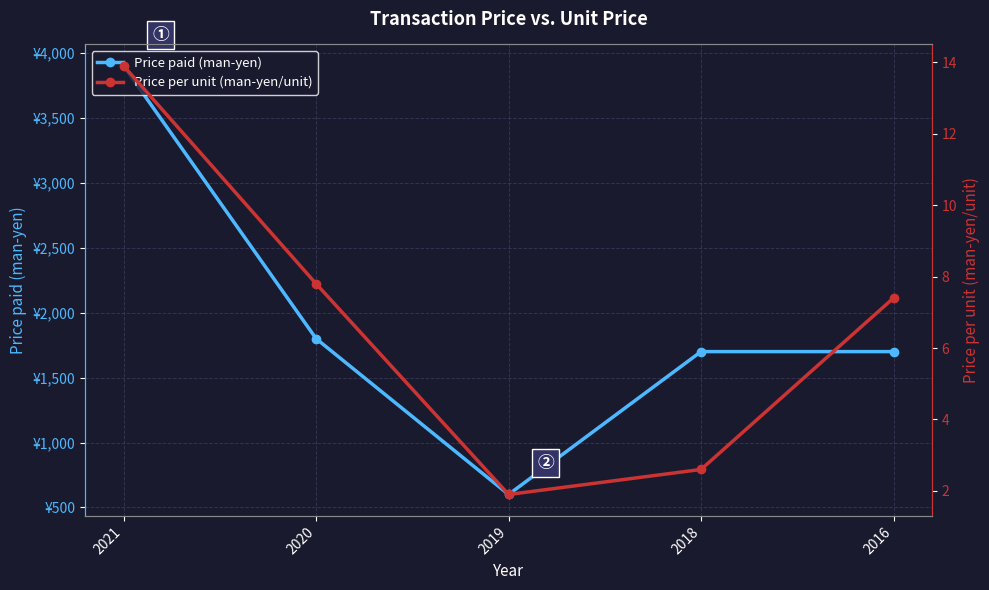

True or false: Price per unit (man-yen/unit) and Price paid (man-yen) intersect in this chart.

False